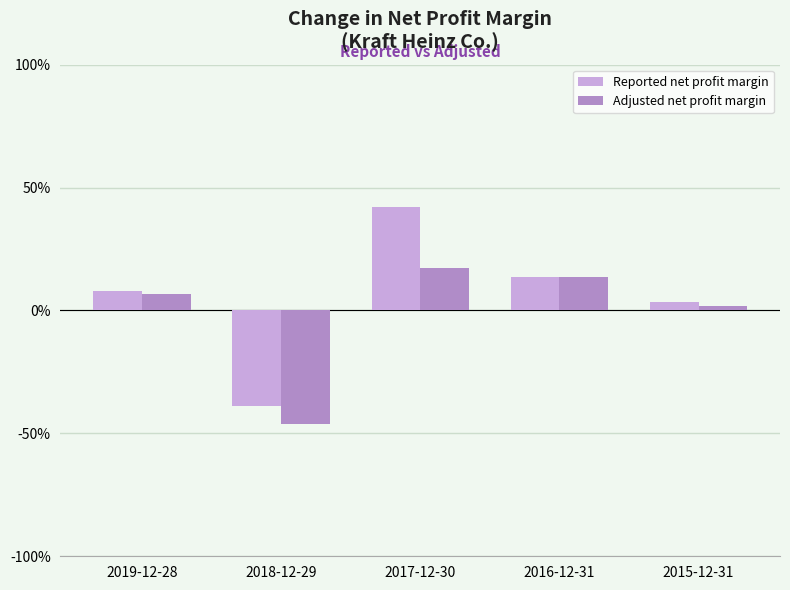

What is the approximate value of Reported net profit margin at 2019-12-28?

0.1